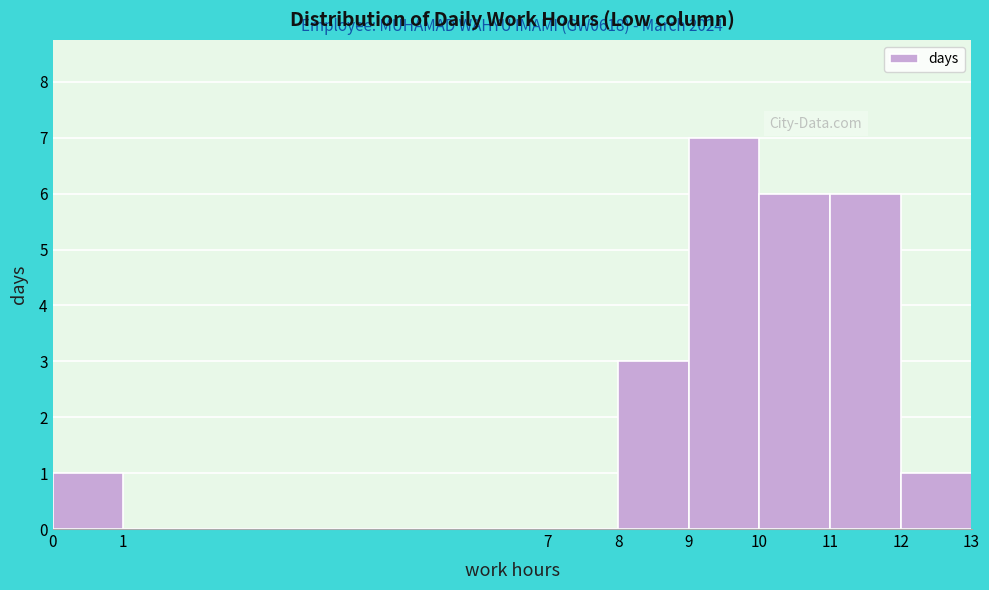

Over which range of the x-axis is the bar tallest?

9 to 10